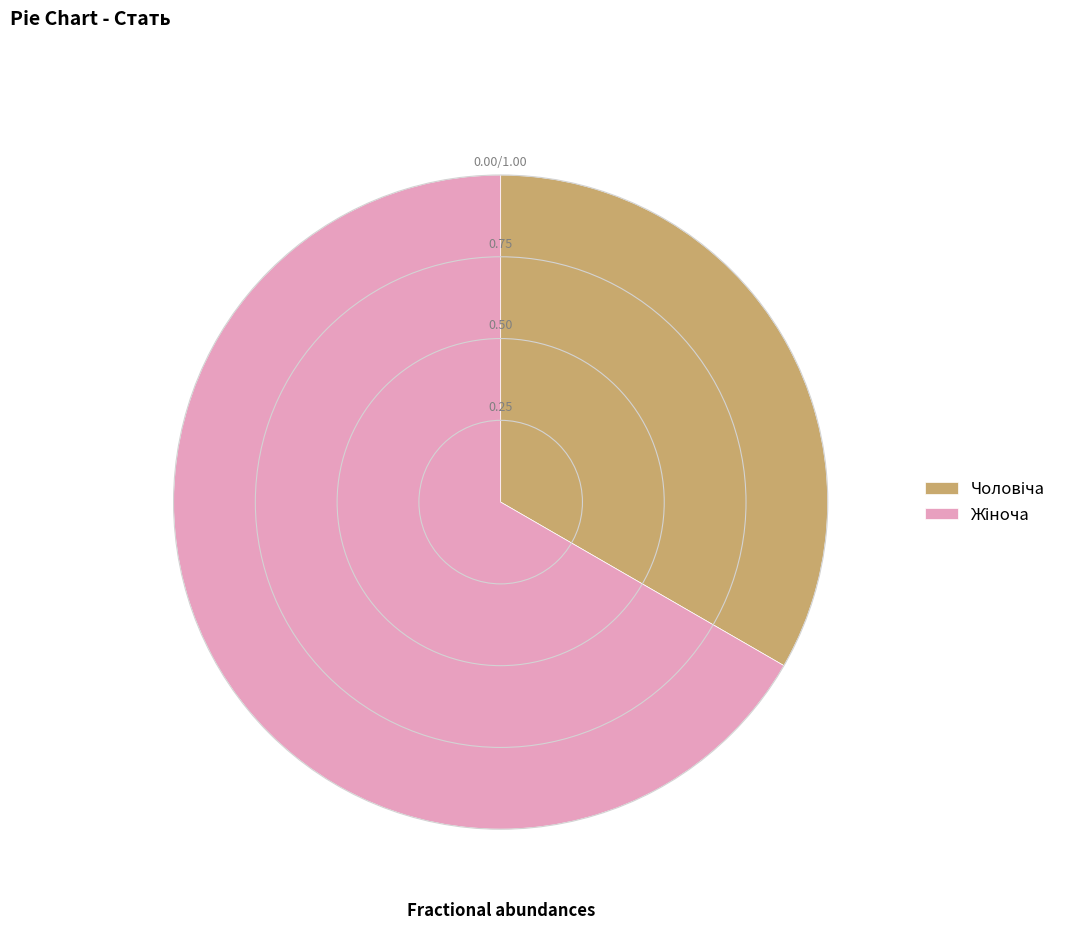

What portion of the pie excludes Чоловіча?

66.7%